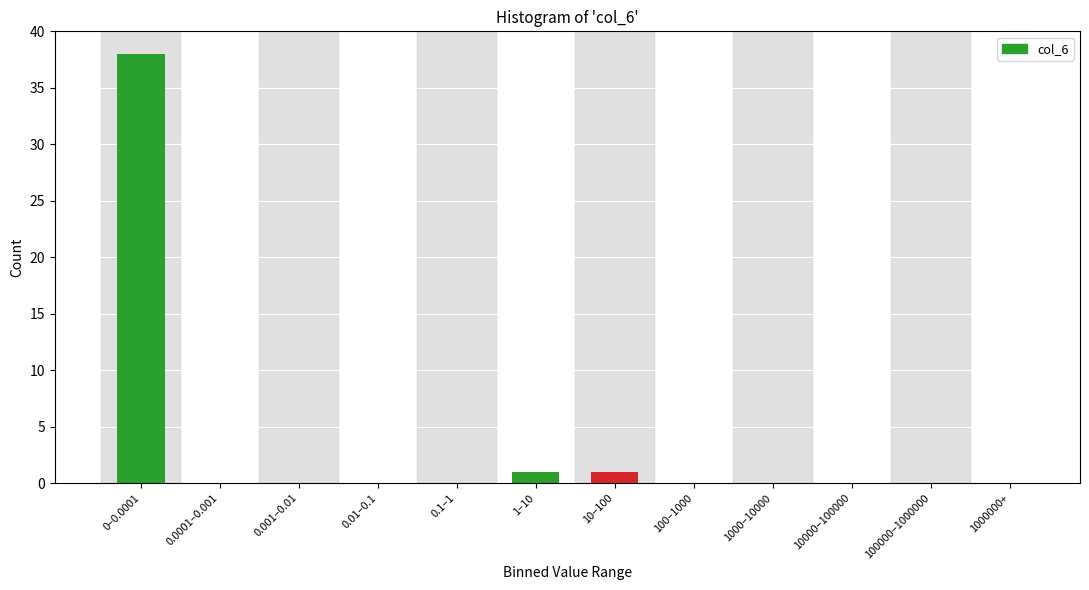

Reading left to right, extract all data points from this chart.

0–0.0001=38	0.0001–0.001=0	0.001–0.01=0	0.01–0.1=0	0.1–1=0	1–10=1	10–100=1	100–1000=0	1000–10000=0	10000–100000=0	100000–1000000=0	1000000+=0